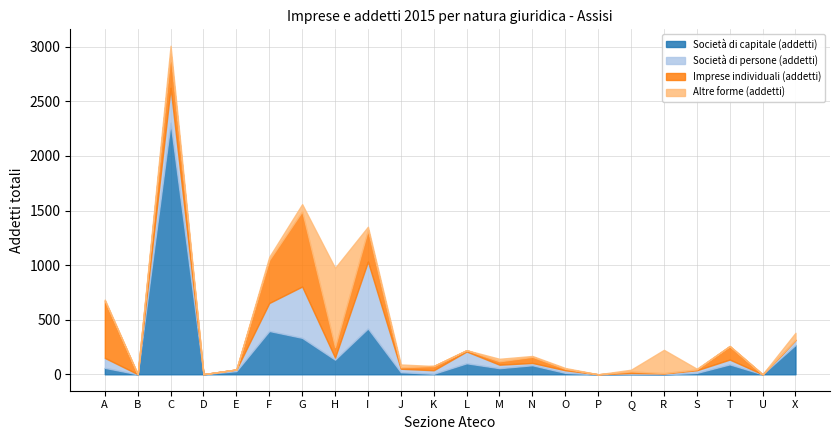

At which category is the sum across all series the highest?

C